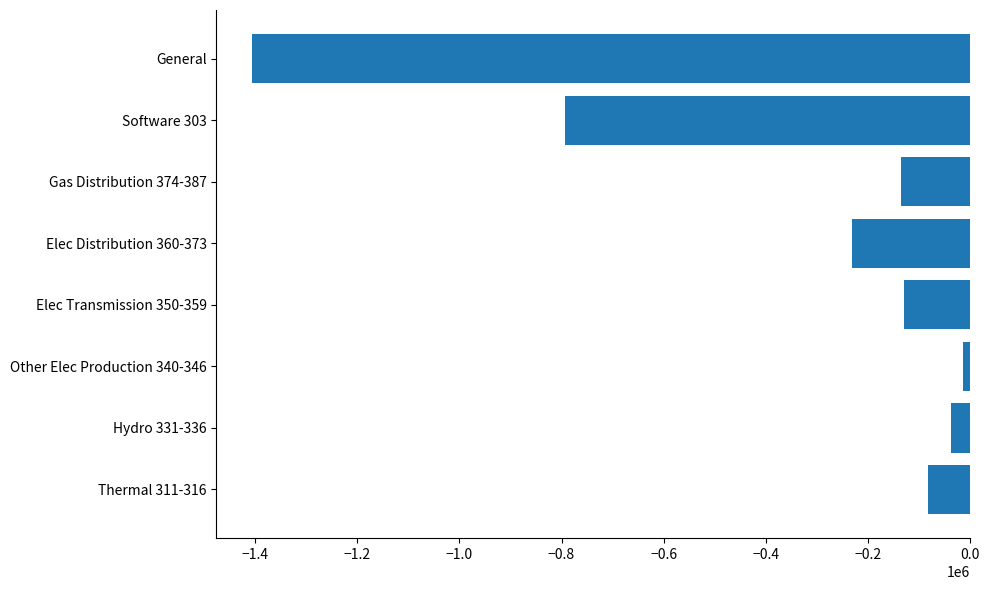

The chart shows a value of -1404995.0 at General. True or false?

True